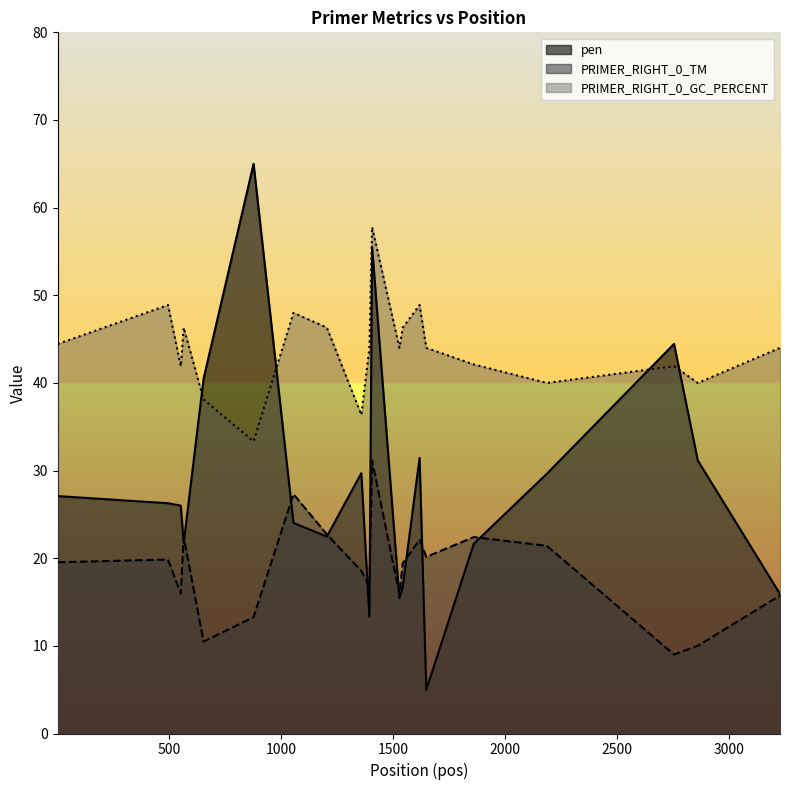

Reading right to left, transcribe all the data shown in this chart.

pen: 15.9	31.2	44.5	29.6	21.6	5.0	31.4	16.8	15.4	55.5	13.3	29.7	22.5	24.0	65.0	40.5	21.7	26.0	26.3	27.1
PRIMER_RIGHT_0_TM: 15.7	10.0	9.0	21.4	22.4	20.2	22.1	19.4	15.9	31.2	16.7	18.6	22.7	27.3	13.3	10.5	22.4	15.9	19.8	19.5
PRIMER_RIGHT_0_GC_PERCENT: 44.0	40.0	41.9	40.0	42.1	44.0	48.9	46.3	44.0	57.8	44.0	36.4	46.3	48.0	33.3	38.1	46.3	41.9	48.9	44.4